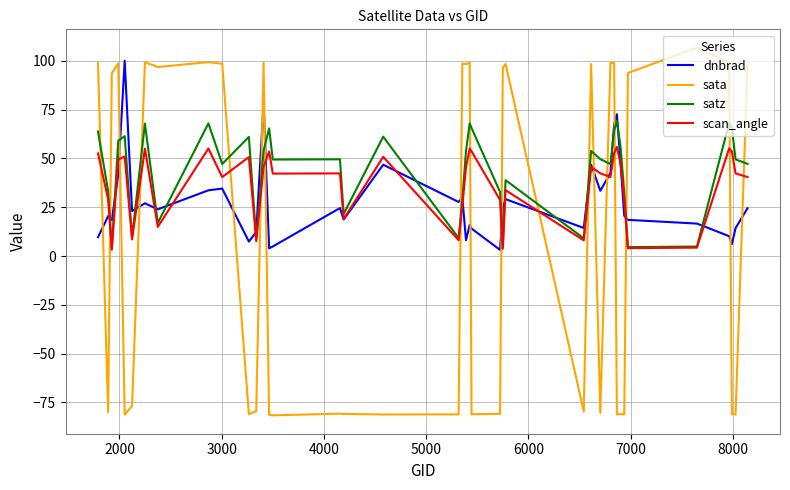

List the series in order of their overall mean, lowest first.

sata, dnbrad, scan_angle, satz